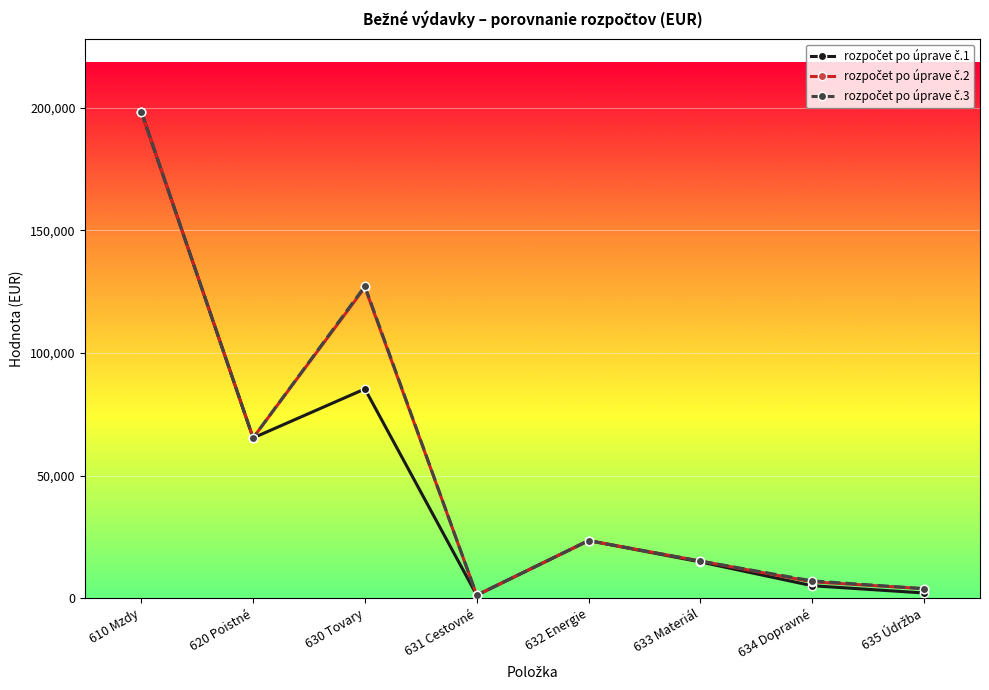

What is the total value across all series at 632 Energie?

70650.0